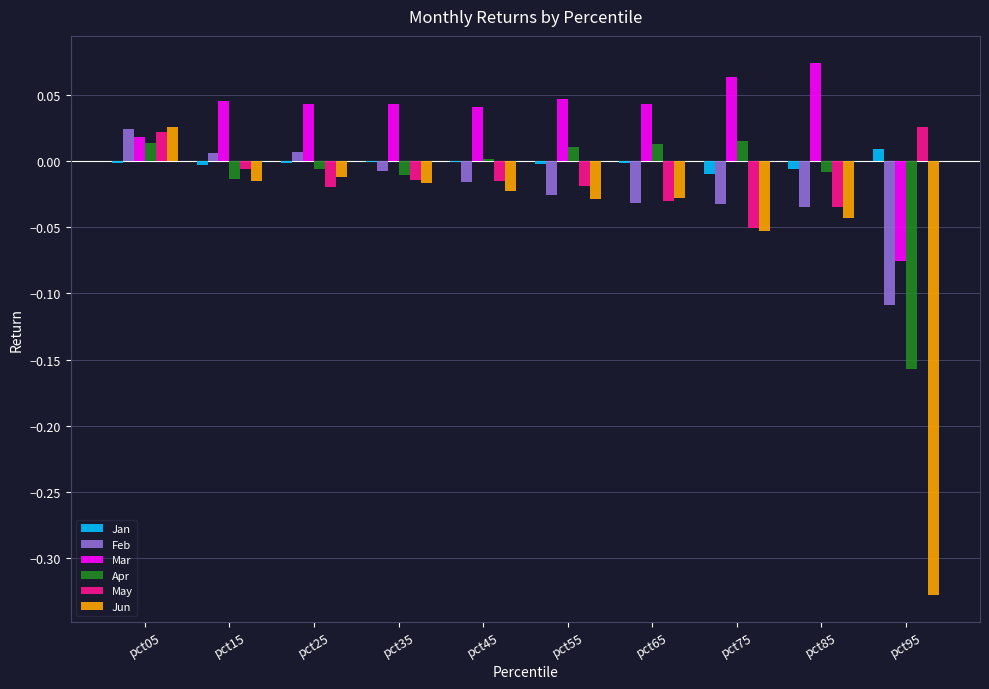

True or false: Feb has a value of -0.0 at pct85.

True